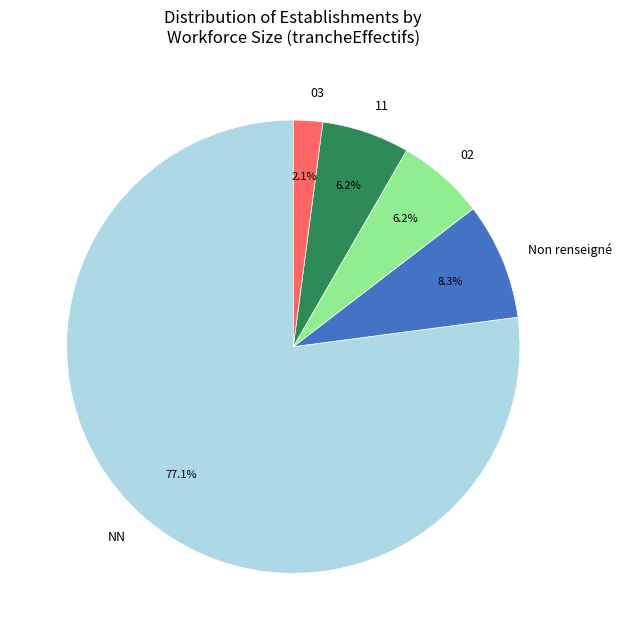

What percentage is the NN slice, to the nearest percent?

77%